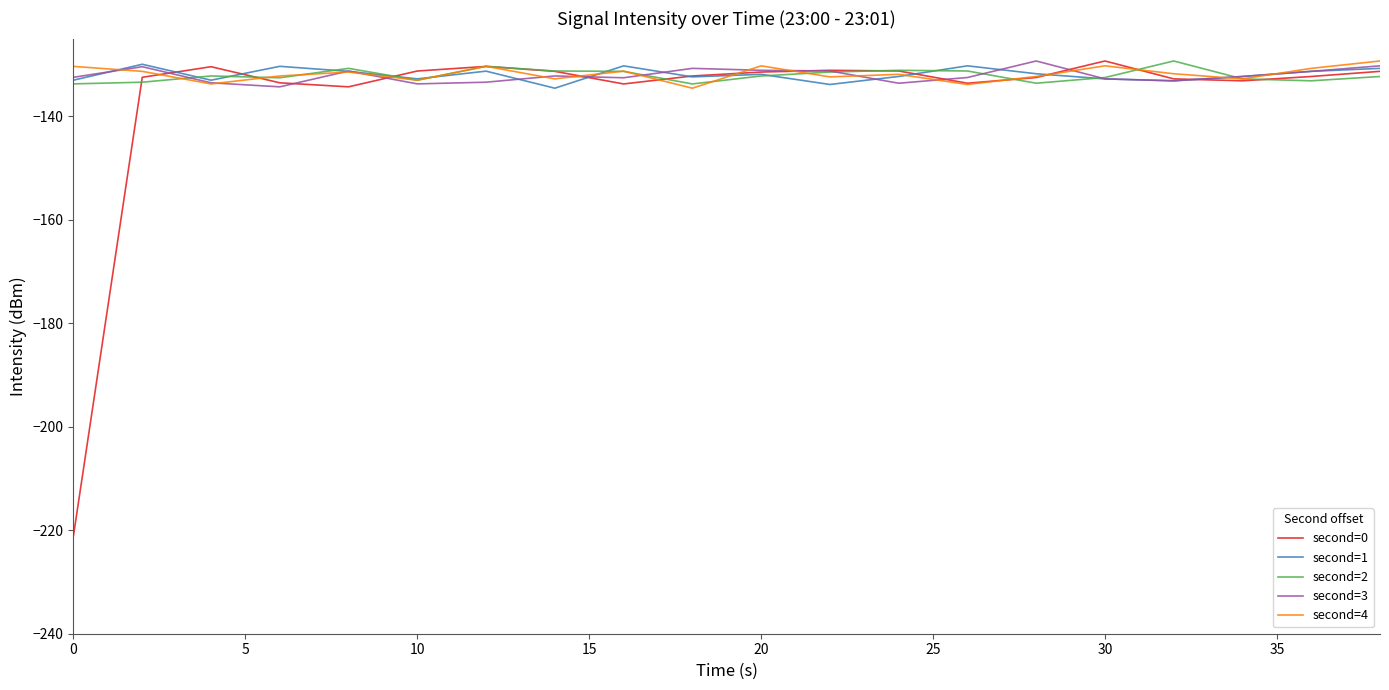

What is the smallest value displayed?

-221.0